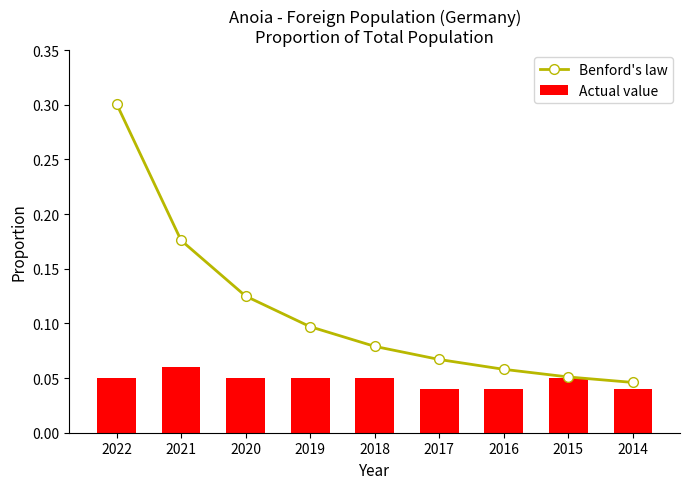

What is the approximate value of Benford's law at 2016?

0.1